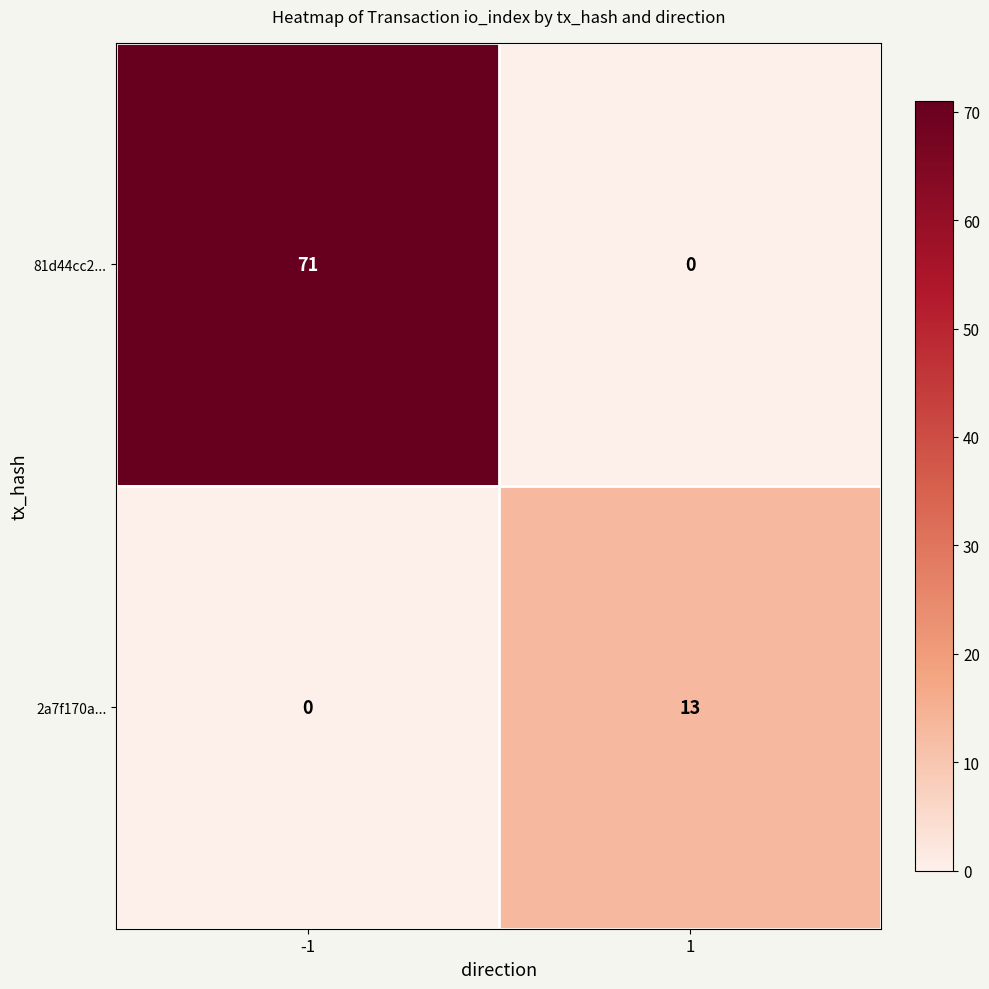

Rank the series by their average value, from highest to lowest.

81d44cc2..., 2a7f170a...